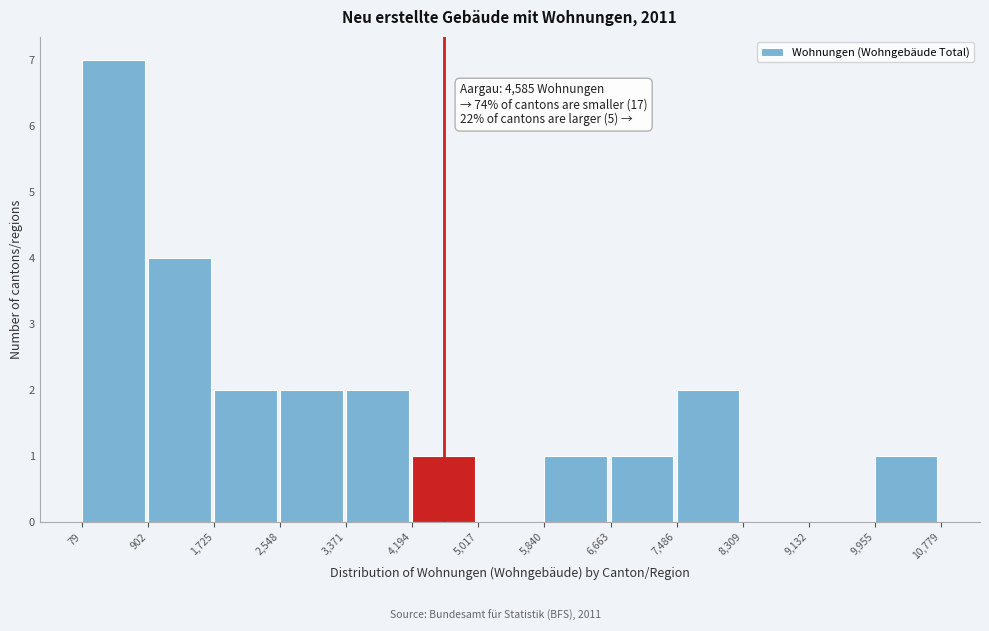

Which range on the x-axis has the tallest bar?

79 to 902